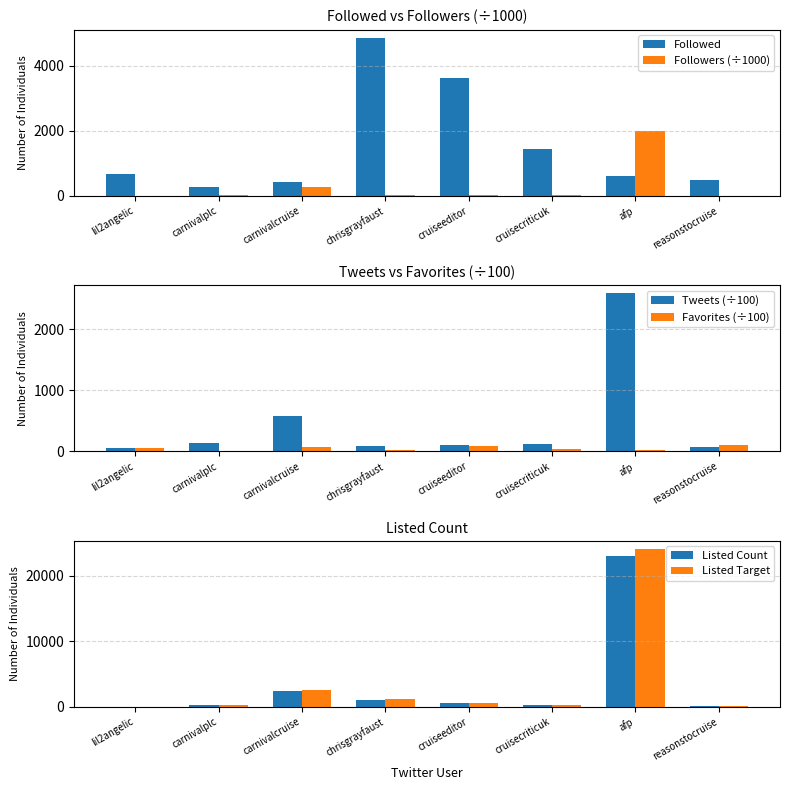

Reading right to left, extract all data points from this chart.

Followed: 495.0	612.0	1455.0	3615.0	4867.0	423.0	277.0	665.0
Followers (÷1000): 2.5	1993.9	13.6	20.0	24.4	260.8	19.6	0.2
Tweets (÷100): 76.7	2591.7	120.9	98.2	87.7	580.2	139.8	58.8
Favorites (÷100): 97.9	21.9	35.7	88.7	14.6	63.9	0.1	51.4
Listed Count: 109.0	22939.0	262.0	527.0	1067.0	2469.0	266.0	0.0
Listed Target: 114.5	24086.0	275.1	553.4	1120.4	2592.5	279.3	0.0